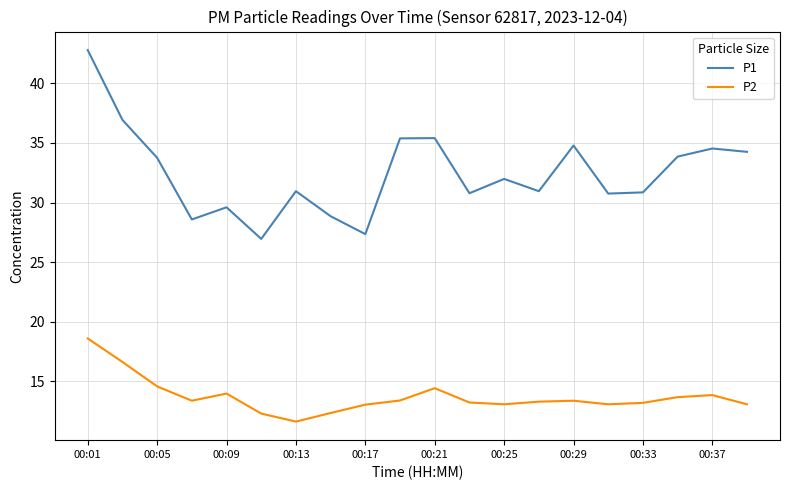

Which series has the largest total across all categories?

P1